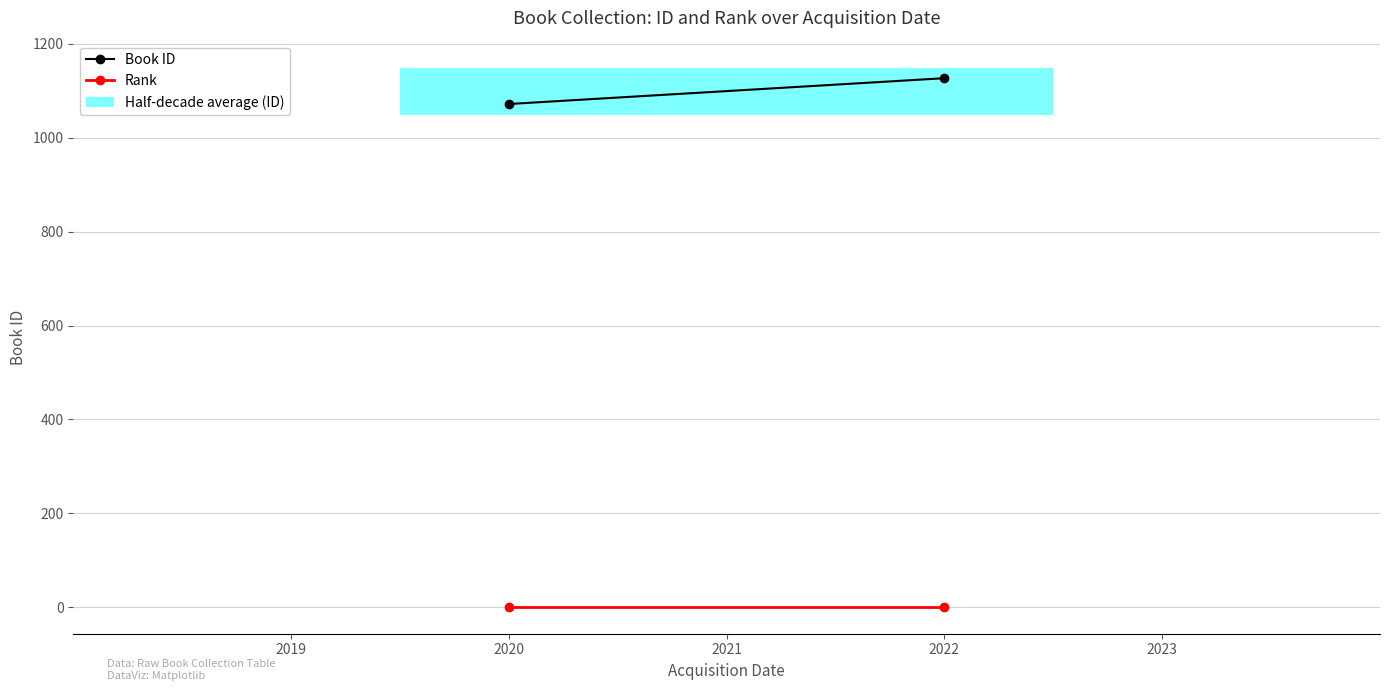

Rank the series by their average value, from highest to lowest.

Book ID, Rank